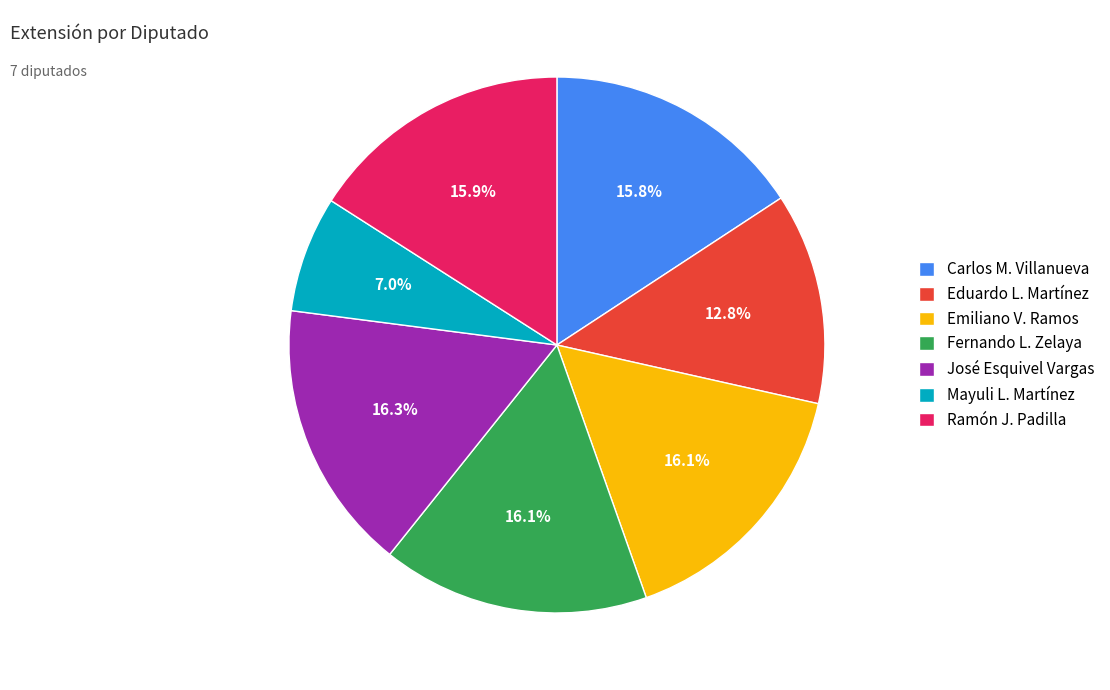

What is the total percentage of Carlos M. Villanueva and Mayuli L. Martínez?

22.8%